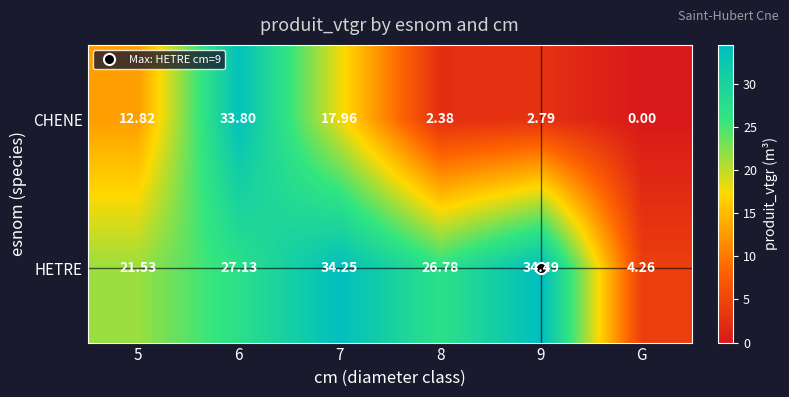

Which series has the largest total across all categories?

HETRE